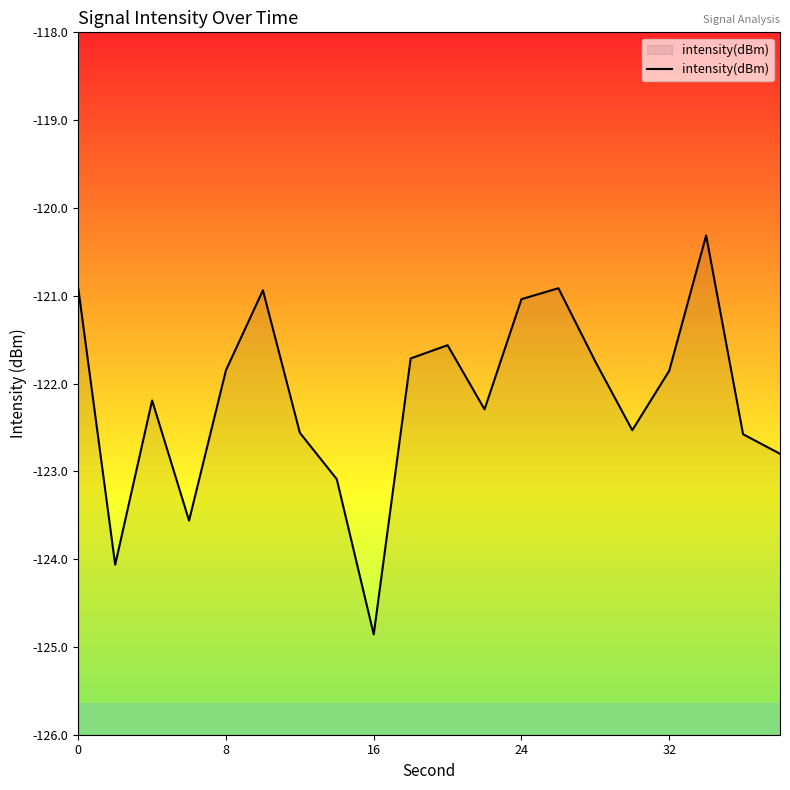

What is the sum of all values?

-2443.4